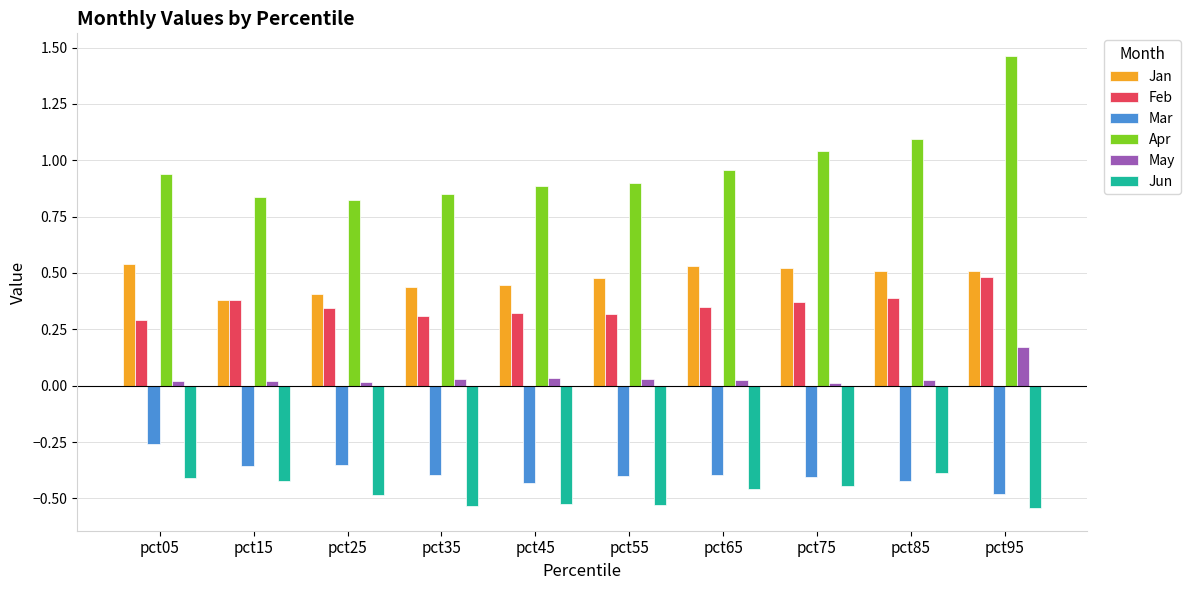

Which series has the widest spread of values?

Apr